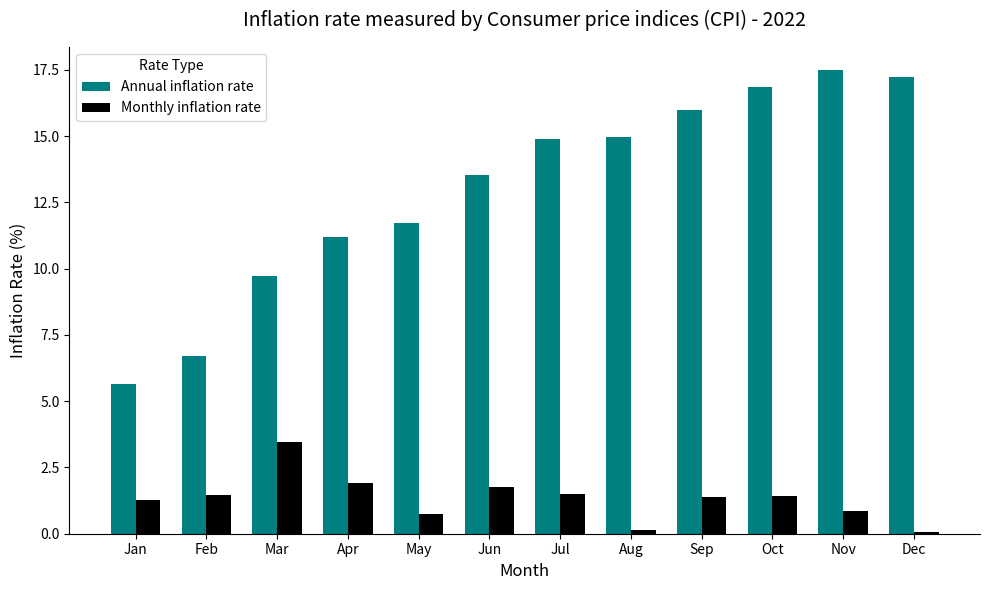

How many groups of bars are there?

12